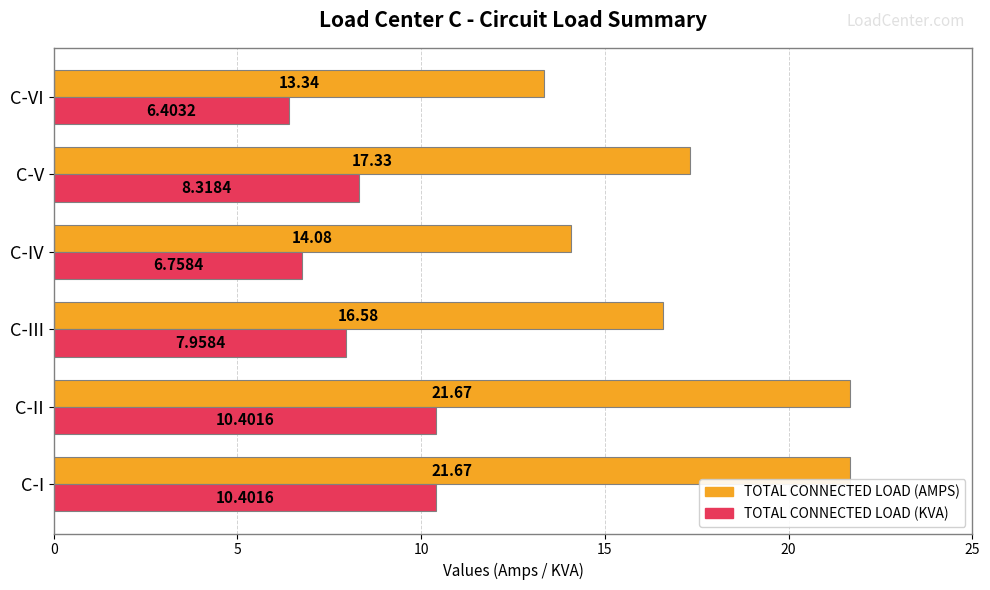

What is the average value of the TOTAL CONNECTED LOAD (AMPS) series?

17.4